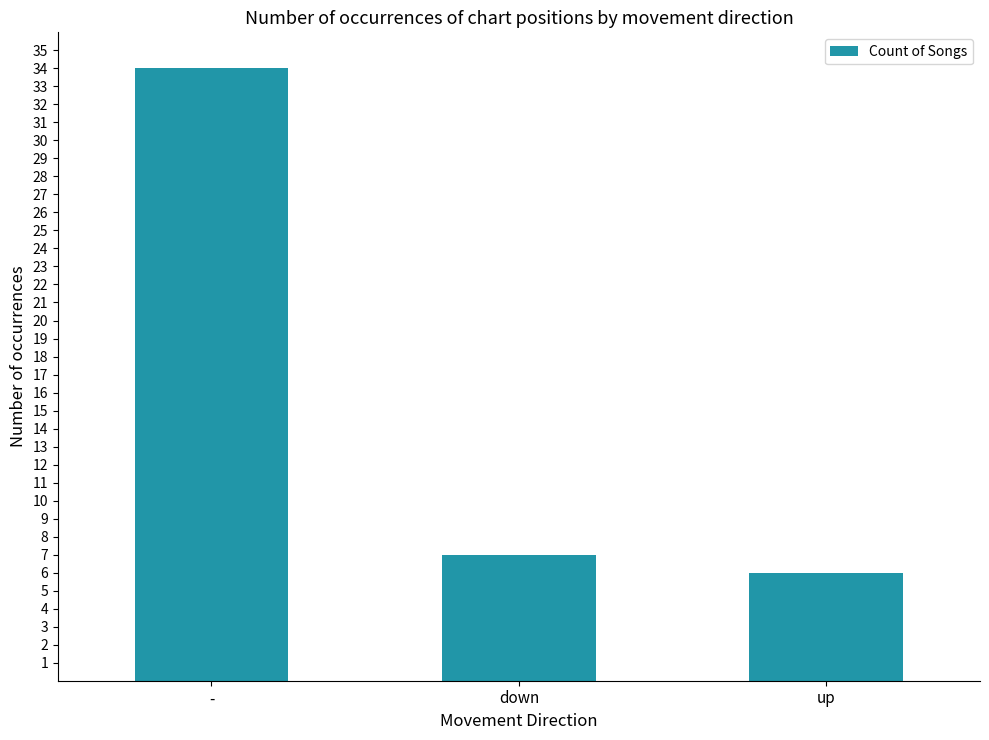

How many distinct data groups are displayed?

1